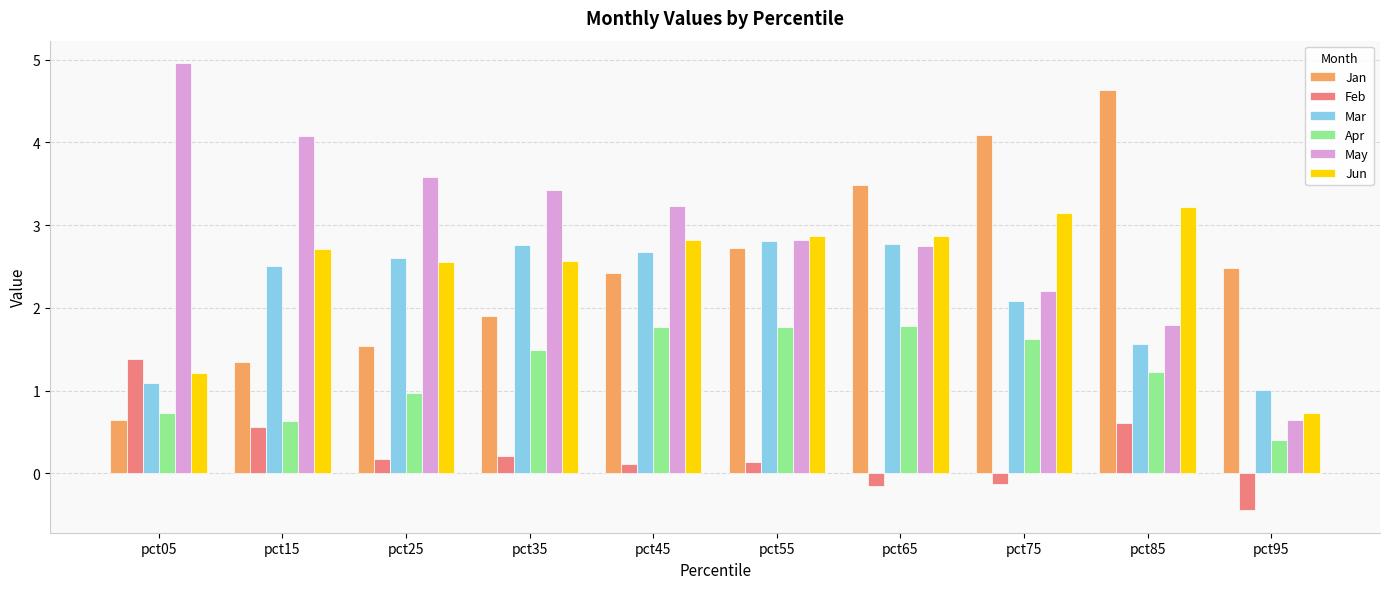

Is the value of Jan at pct85 greater than the value of Apr at pct15?

Yes